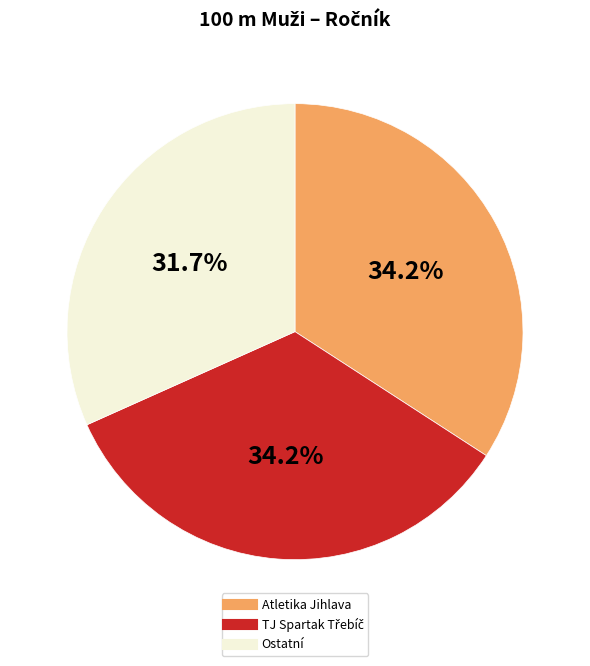

Is there a majority slice in this chart?

No